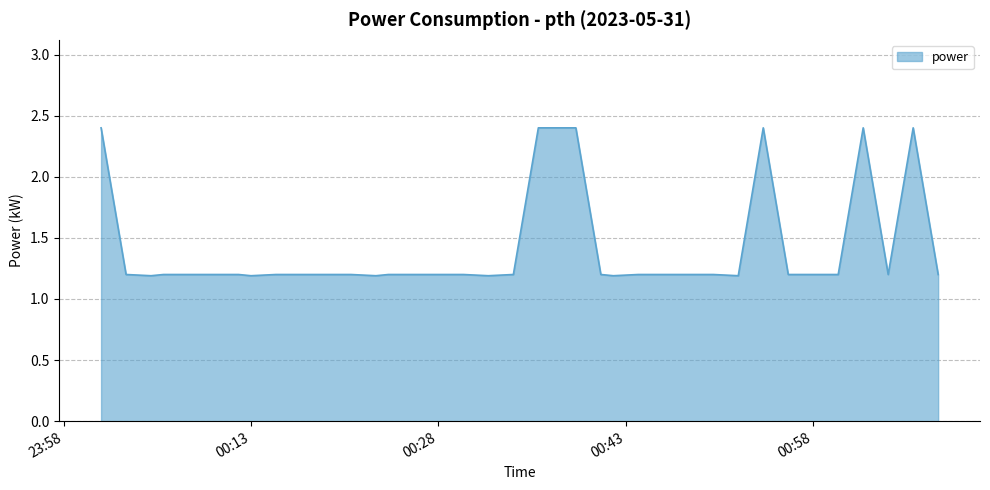

What is the difference between the maximum and minimum values?

1.2